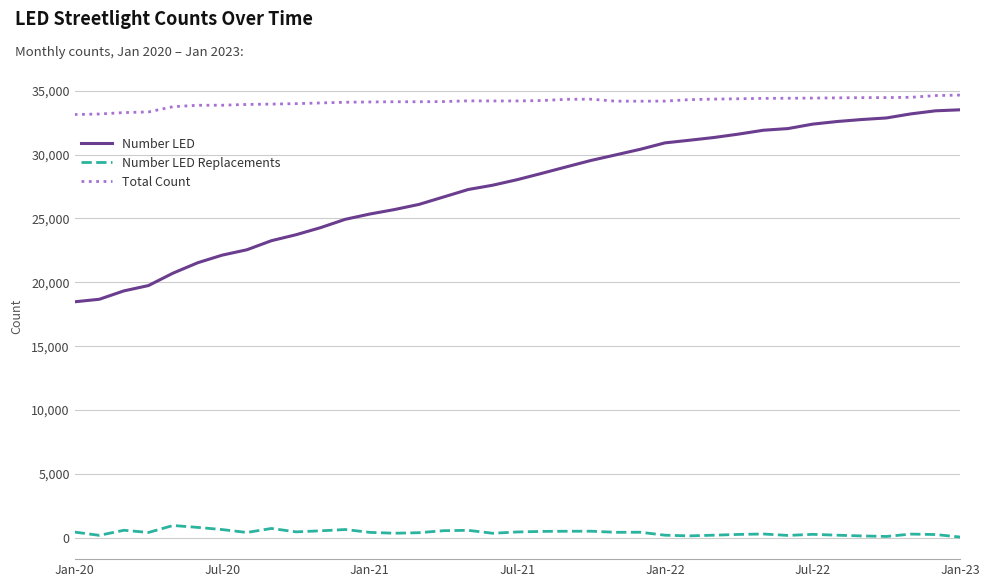

Which series has the widest spread of values?

Number LED